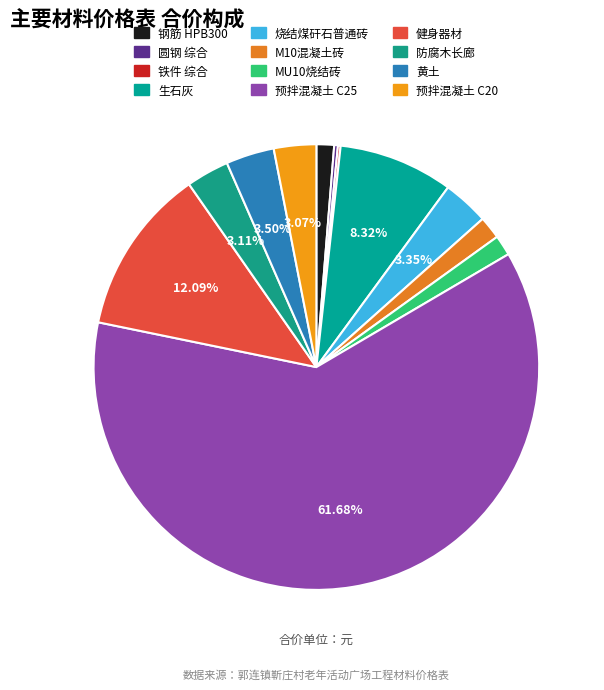

Is it true that 烧结煤矸石普通砖 is 3% of the pie?

True